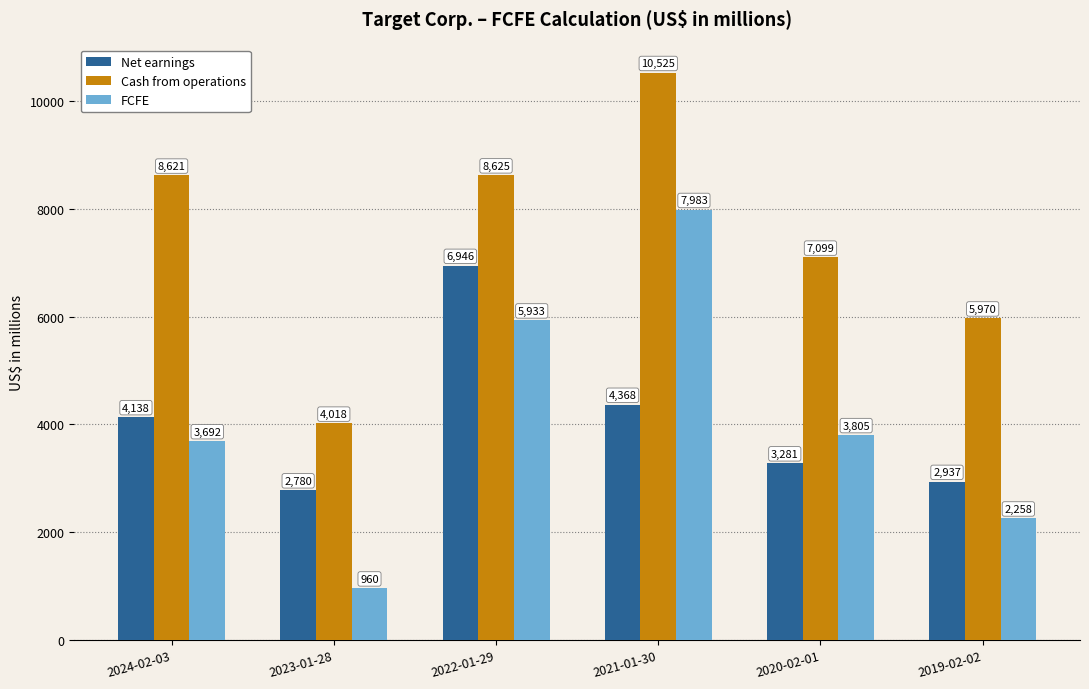

Which series has the largest total across all categories?

Cash from operations